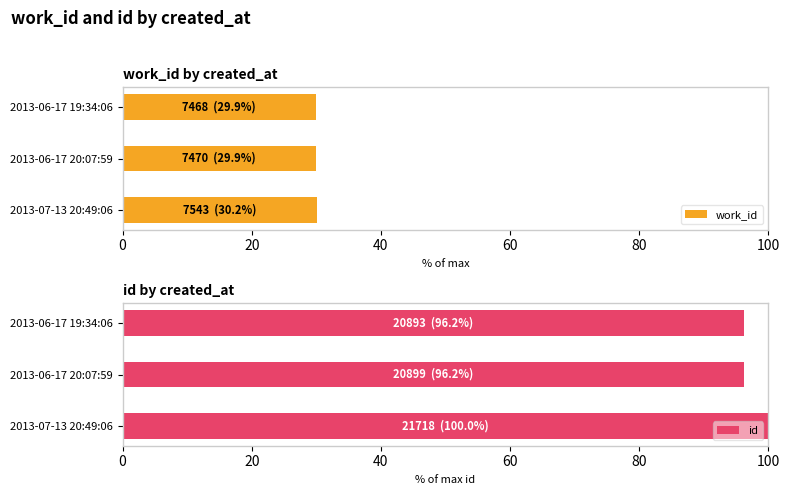

What is the average value of the work_id series?

30.0